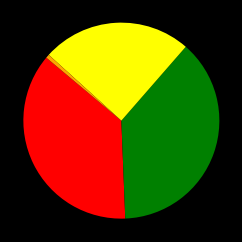

Does any single category account for the majority?

No